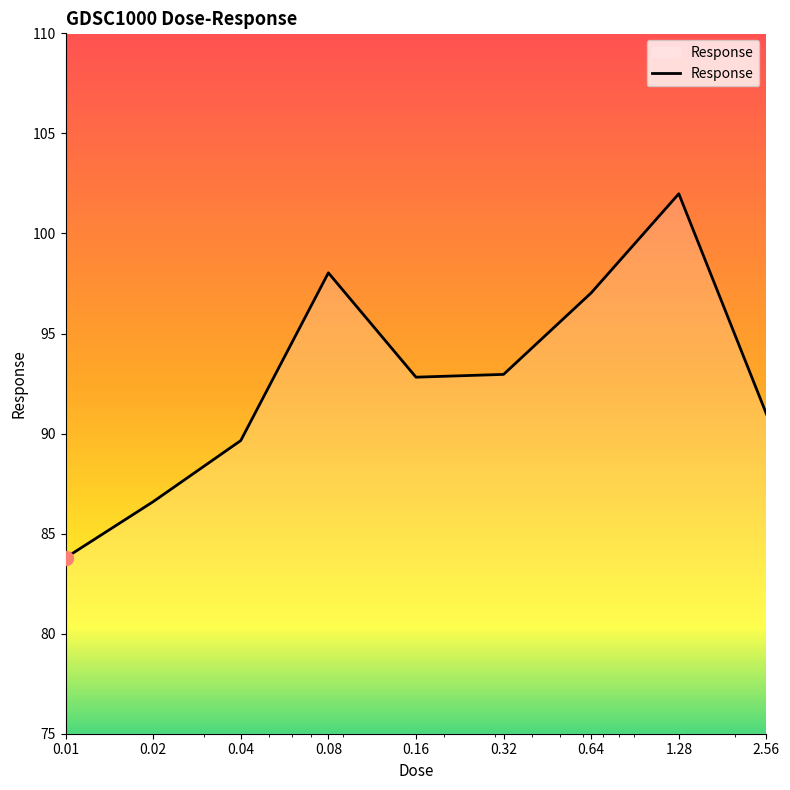

What is the maximum value shown in the chart?

102.0